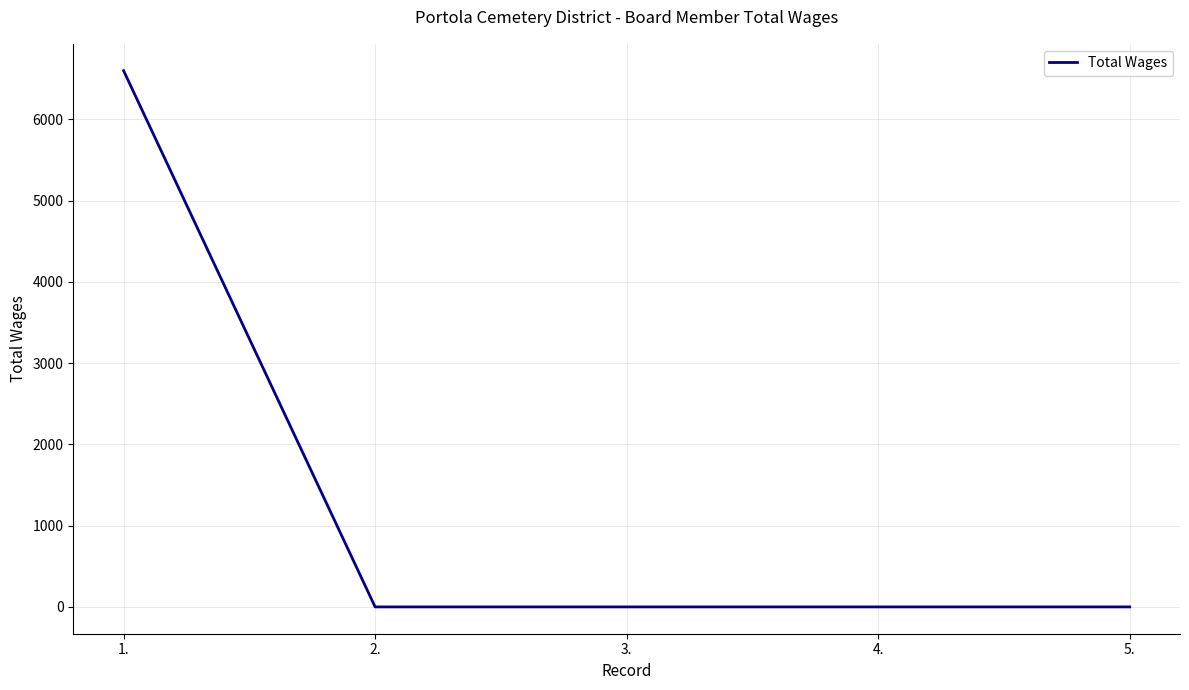

What is the difference between the maximum and minimum values?

6600